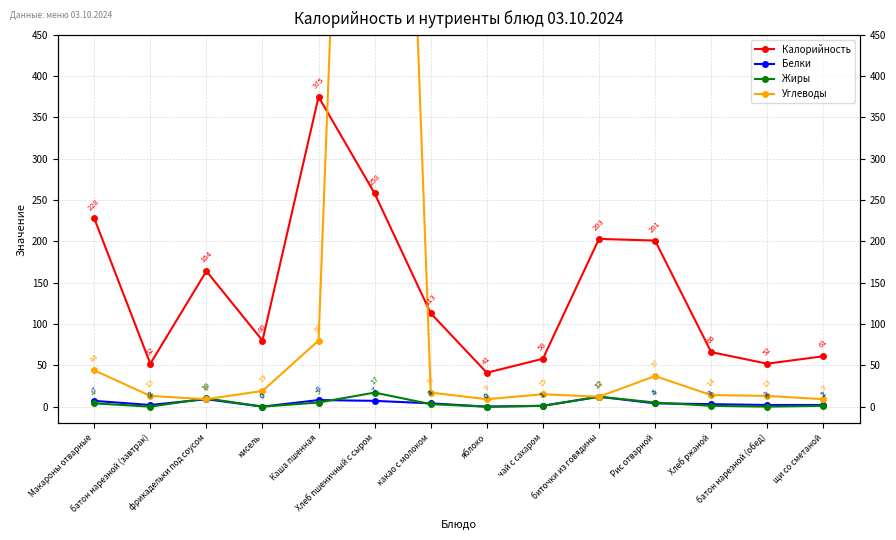

How many values in Белки are above zero?

12